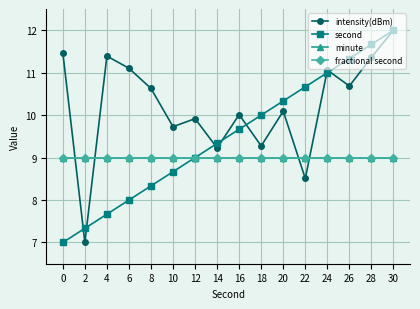

True or false: minute and fractional second cross at least once.

False